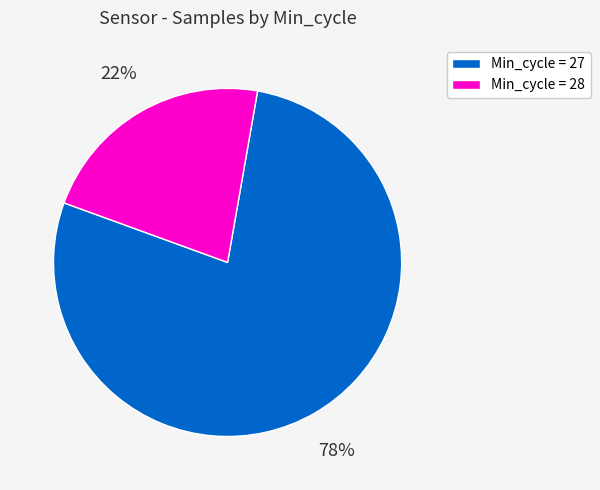

To the nearest percent, what percentage of the pie is Min_cycle = 27?

78%